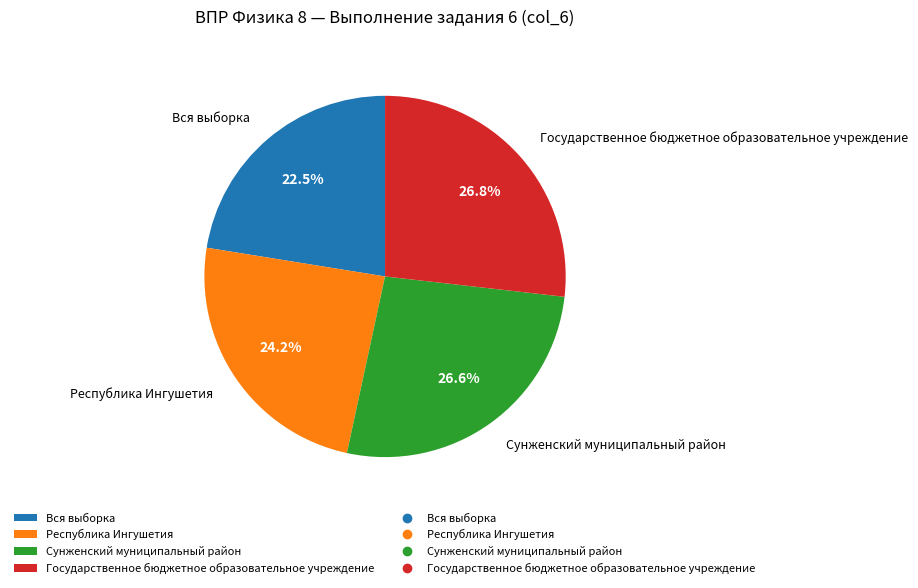

To the nearest percent, what is the difference between the largest and smallest slice percentages?

4%